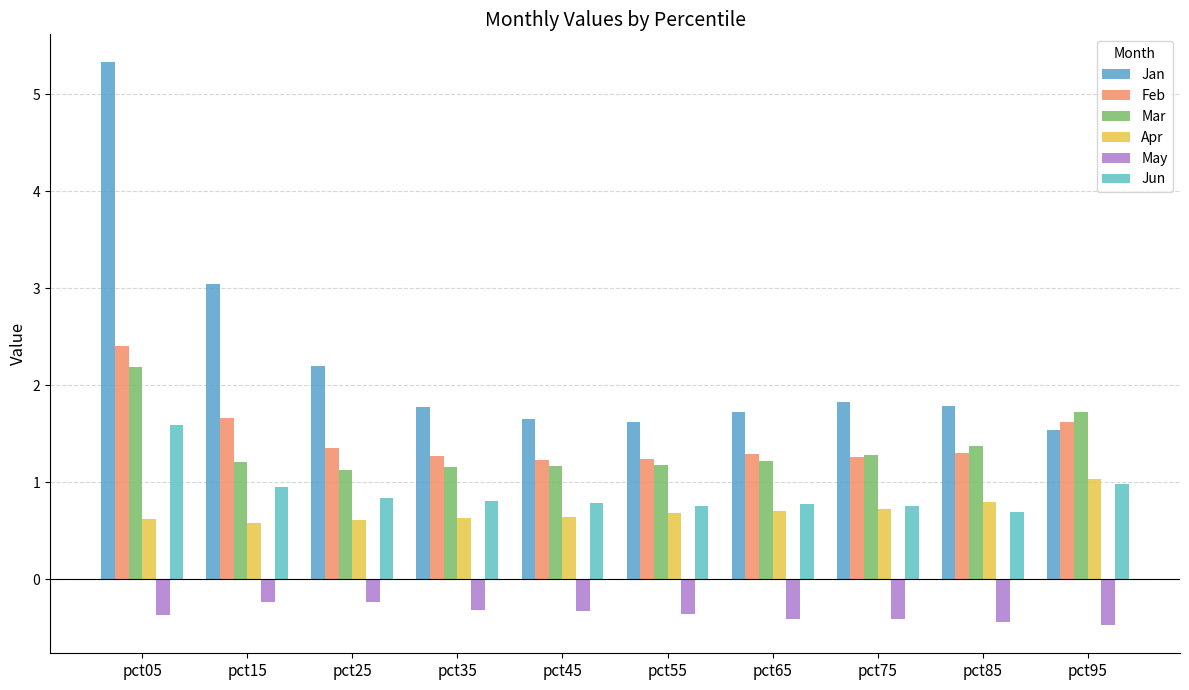

List the series in order of their peak value, highest first.

Jan, Feb, Mar, Jun, Apr, May